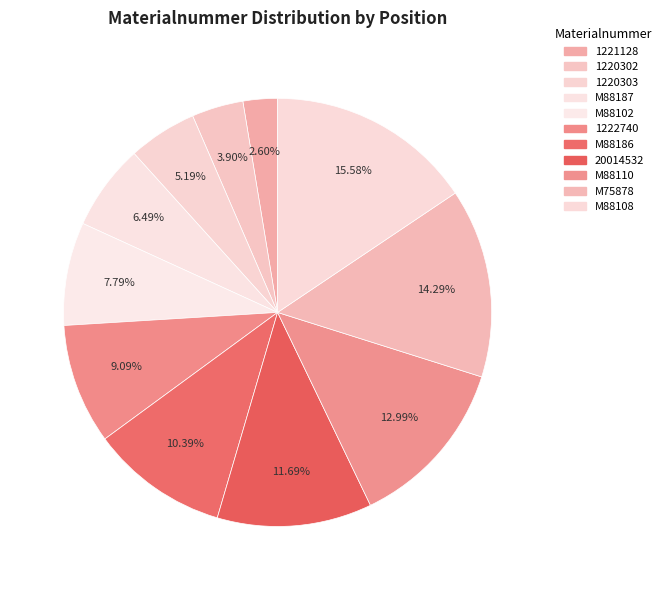

The 20014532 slice represents 19% of the pie. True or false?

False